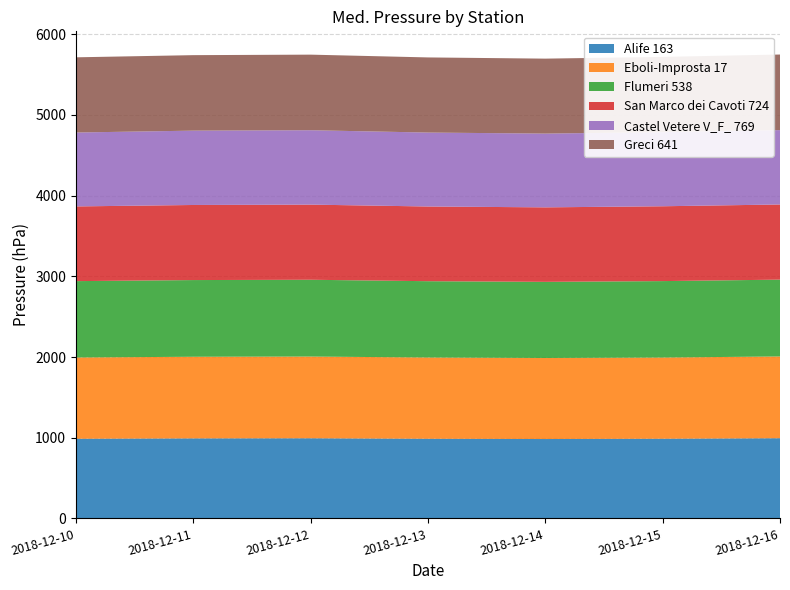

Reading left to right, extract all data points from this chart.

Alife 163: 2018-12-10=987.1	2018-12-11=991.6	2018-12-12=993.0	2018-12-13=987.0	2018-12-14=983.7	2018-12-15=987.5	2018-12-16=993.6
Eboli-Improsta 17: 2018-12-10=1007.3	2018-12-11=1011.7	2018-12-12=1012.9	2018-12-13=1007.2	2018-12-14=1004.5	2018-12-15=1006.2	2018-12-16=1013.5
Flumeri 538: 2018-12-10=946.2	2018-12-11=950.5	2018-12-12=951.6	2018-12-13=945.6	2018-12-14=943.4	2018-12-15=947.3	2018-12-16=951.9
San Marco dei Cavoti 724: 2018-12-10=925.9	2018-12-11=930.5	2018-12-12=931.3	2018-12-13=925.8	2018-12-14=923.3	2018-12-15=927.5	2018-12-16=931.5
Castel Vetere V_F_ 769: 2018-12-10=915.9	2018-12-11=921.3	2018-12-12=921.9	2018-12-13=916.3	2018-12-14=914.1	2018-12-15=918.9	2018-12-16=921.8
Greci 641: 2018-12-10=931.9	2018-12-11=935.6	2018-12-12=936.8	2018-12-13=931.1	2018-12-14=929.0	2018-12-15=932.1	2018-12-16=936.6